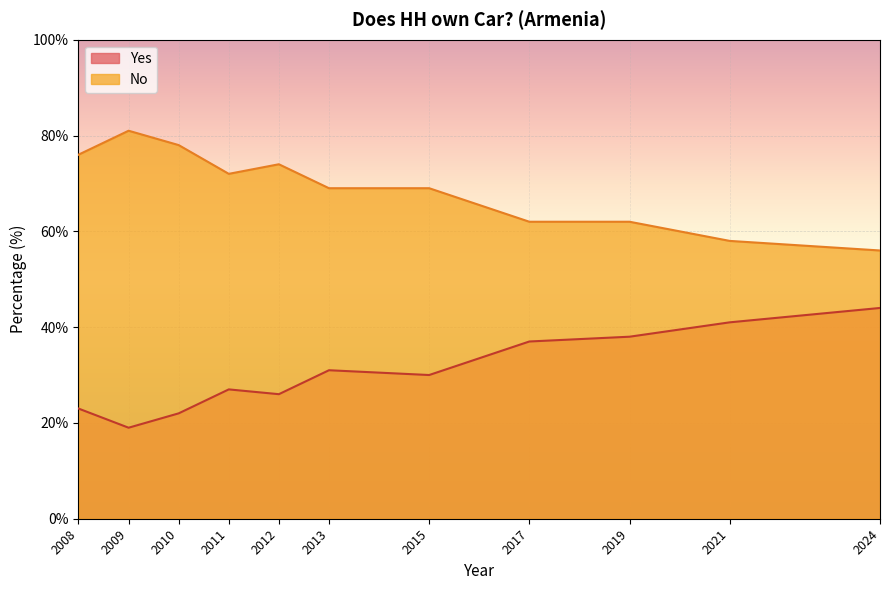

What are all the series names shown in the legend?

Yes, No